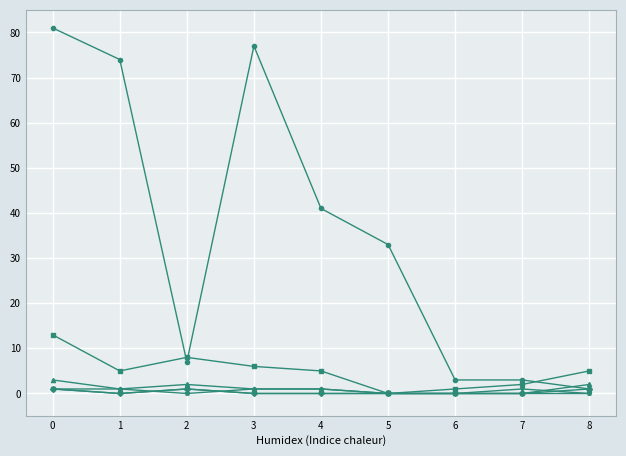

The value of Aufenthaltsb. ohne Erwerb. at 8 is 5. True or false?

True